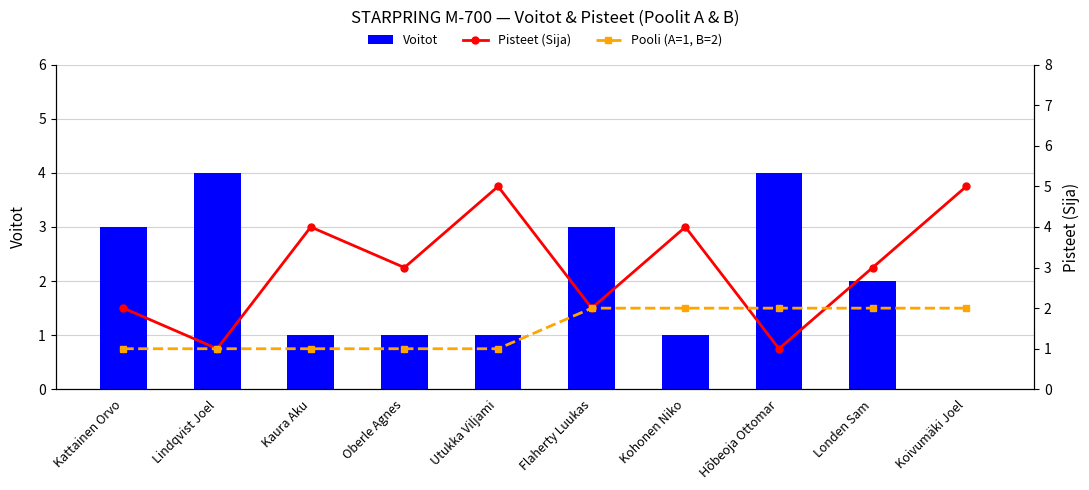

Rank the series by their maximum value, from highest to lowest.

Pisteet (Sija), Voitot, Pooli (A=1, B=2)